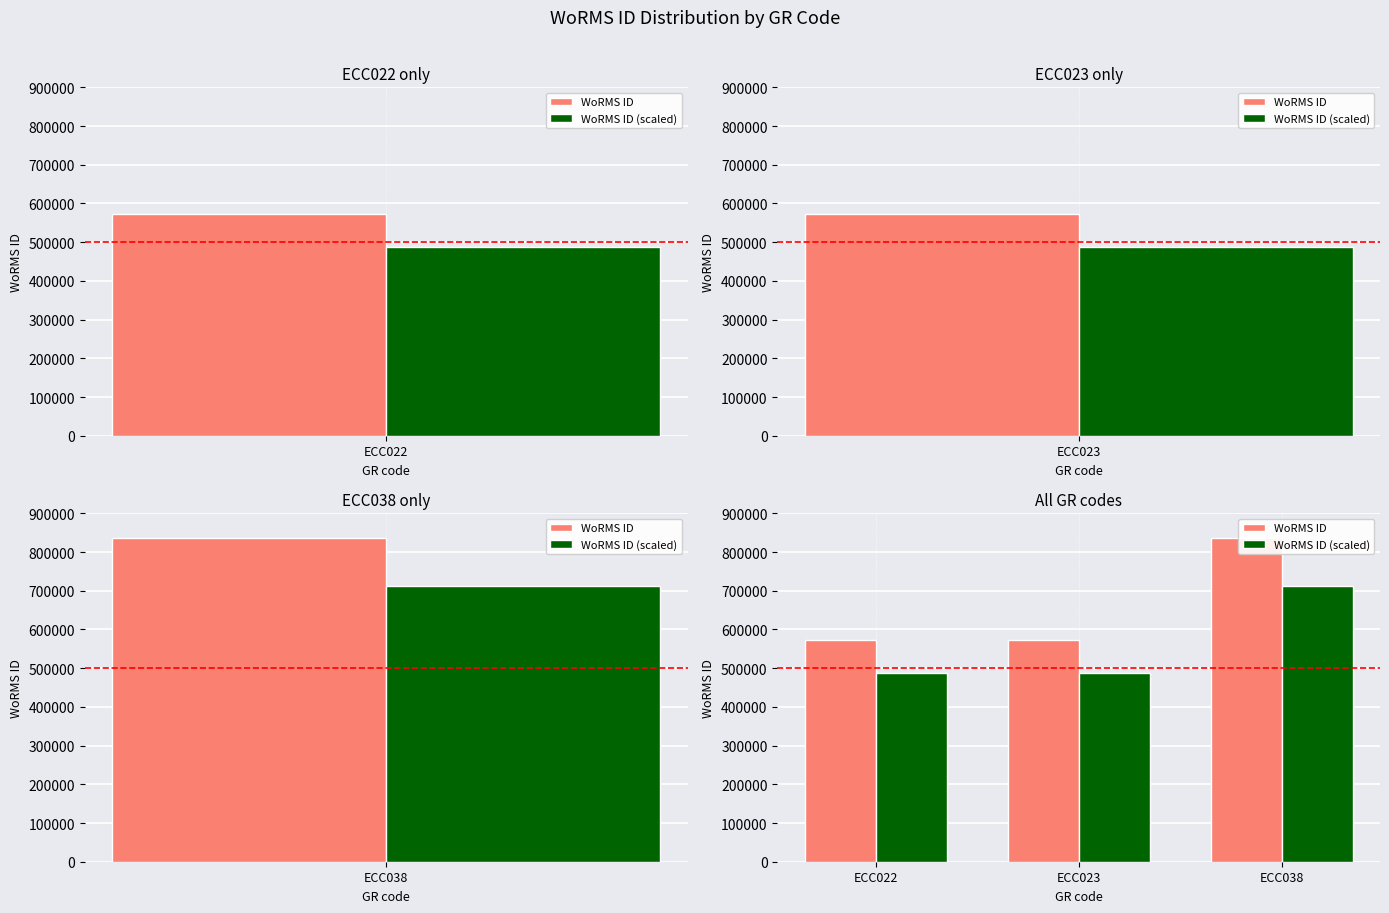

Rank the series at ECC022 from highest to lowest value.

WoRMS ID, WoRMS ID (scaled)